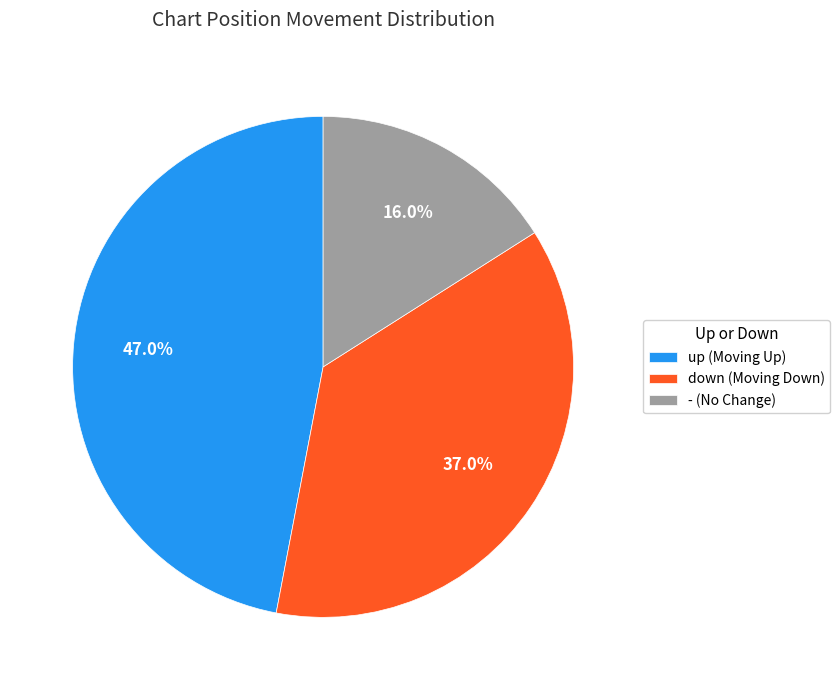

What is the largest slice in the pie chart?

up